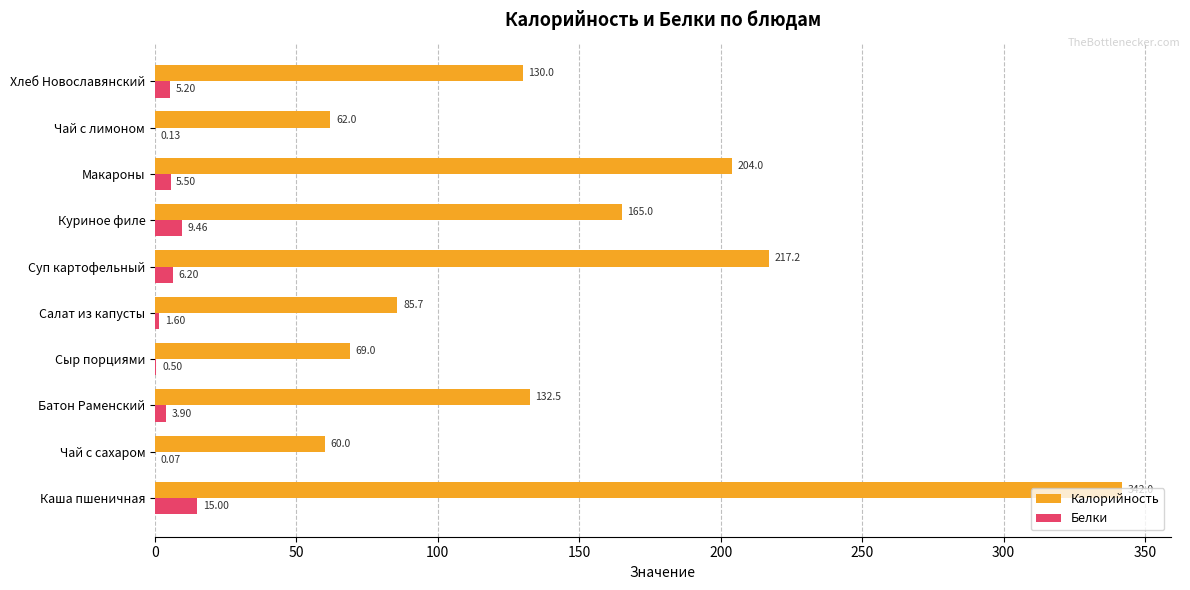

What is the total value across all series at Макароны?

209.5